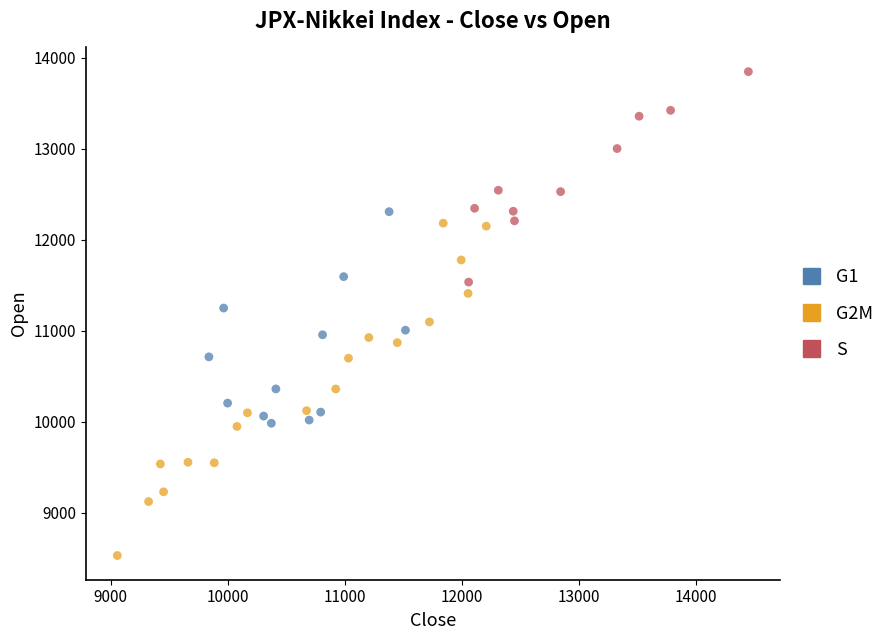

Which series reaches the maximum Y coordinate?

S